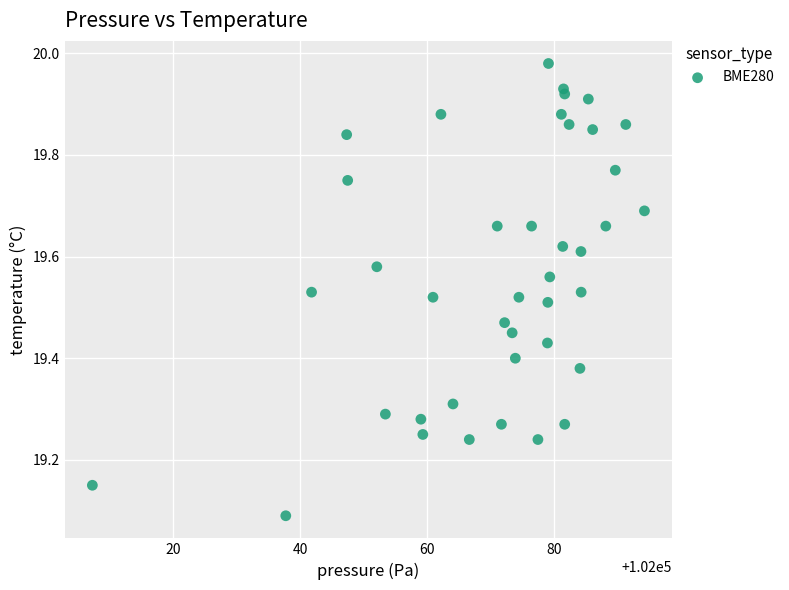

What is the range of Y values (max minus min)?

0.9